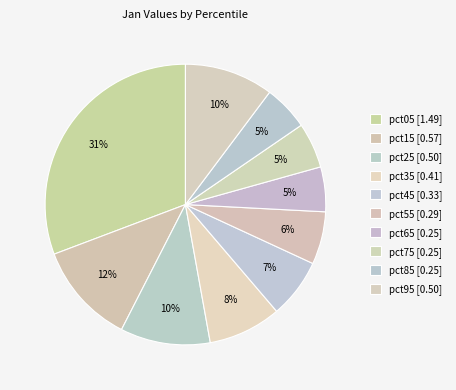

Rank the categories by value from highest to lowest.

pct05, pct15, pct25, pct95, pct35, pct45, pct55, pct75, pct85, pct65